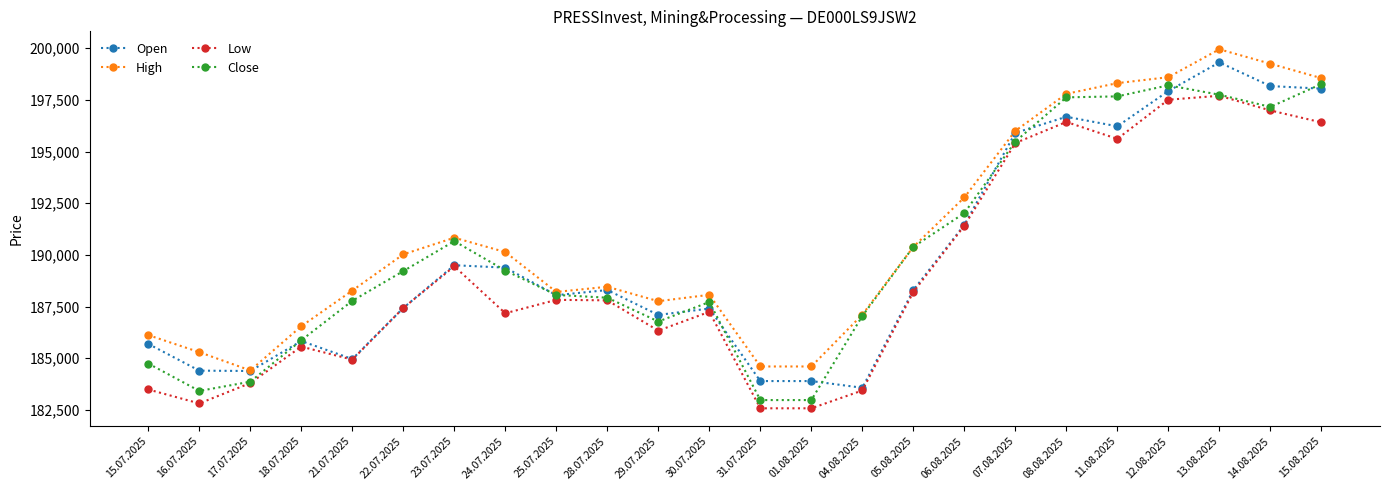

The Low series shows 187799 at 28.07.2025. True or false?

True